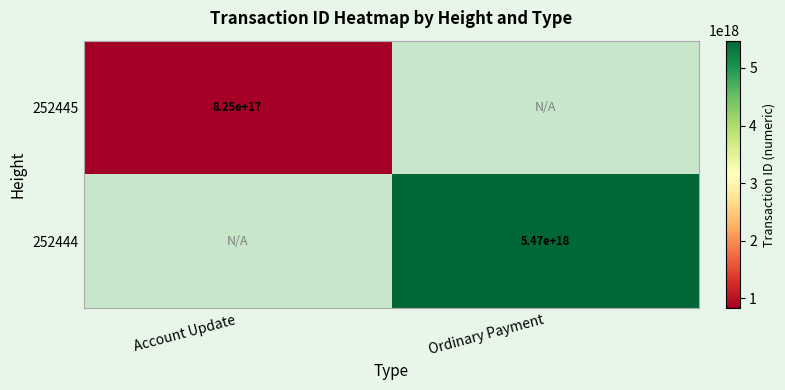

True or false: 252445 has a value of 476615143961140032 at Account Update.

False